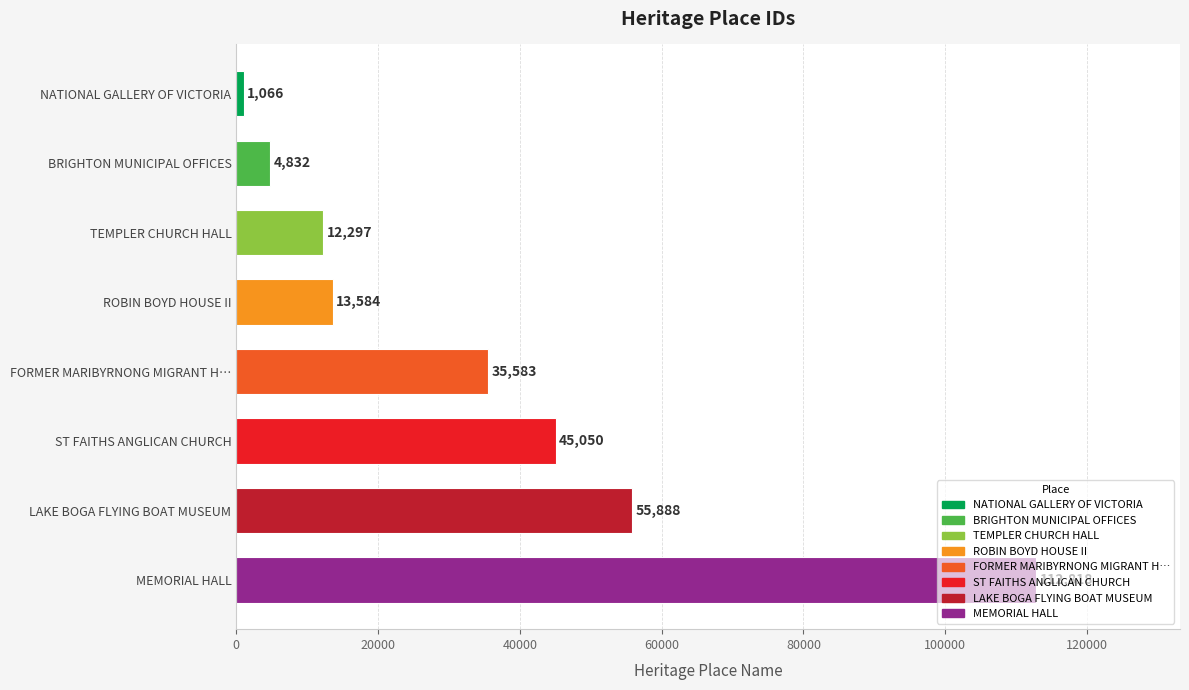

Which has a higher value, ST FAITHS ANGLICAN CHURCH or NATIONAL GALLERY OF VICTORIA?

ST FAITHS ANGLICAN CHURCH